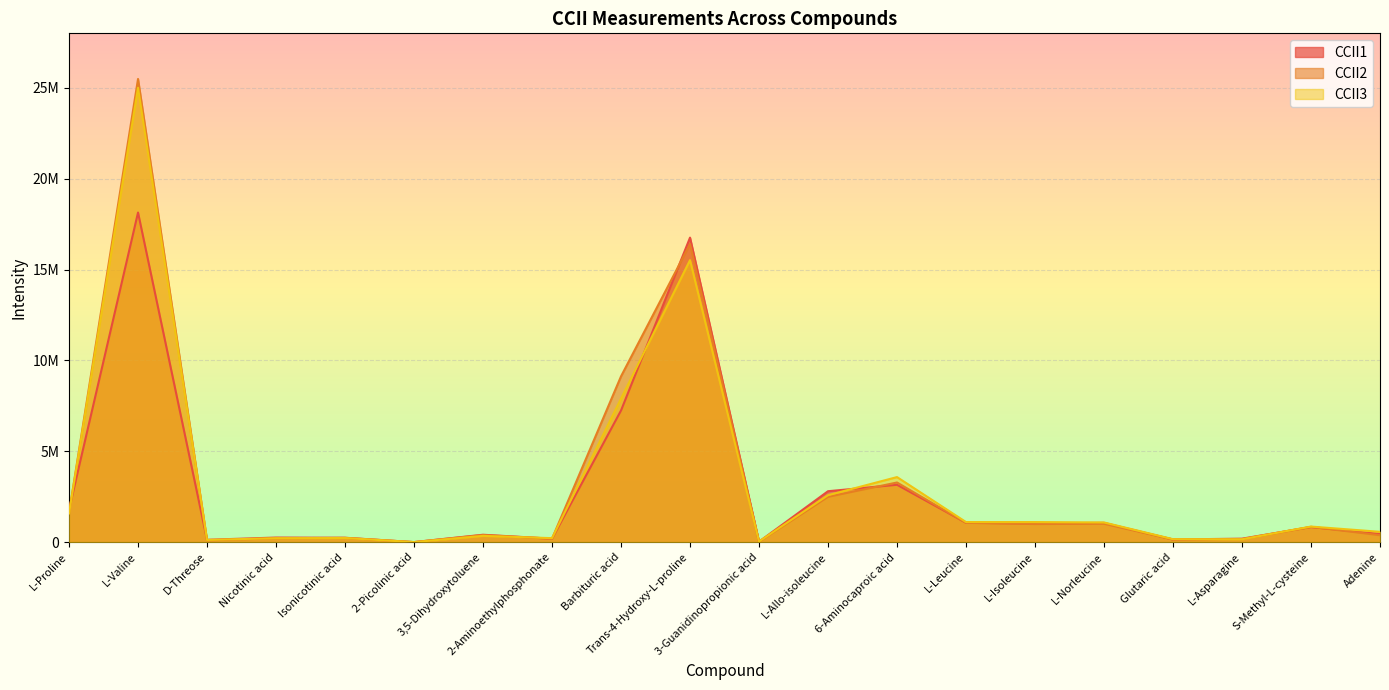

Is it true that CCII3 equals 234814 at S-Methyl-L-cysteine?

False